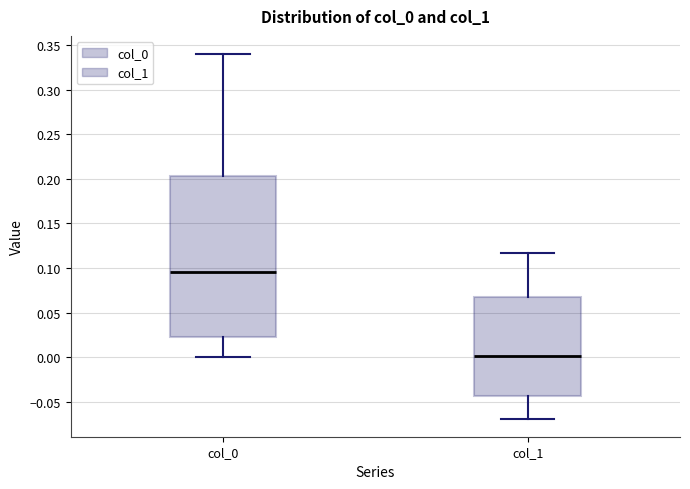

Reading left to right, read every box against the y-axis: the position of its median line, the range the box covers, and the ends of its whiskers. The values are not printed on the chart, so give them approximately, as read against the axis.

col_0: median 0.095, box 0.025 to 0.205, whiskers 0.000 to 0.340
col_1: median 0.000, box -0.045 to 0.070, whiskers -0.070 to 0.115